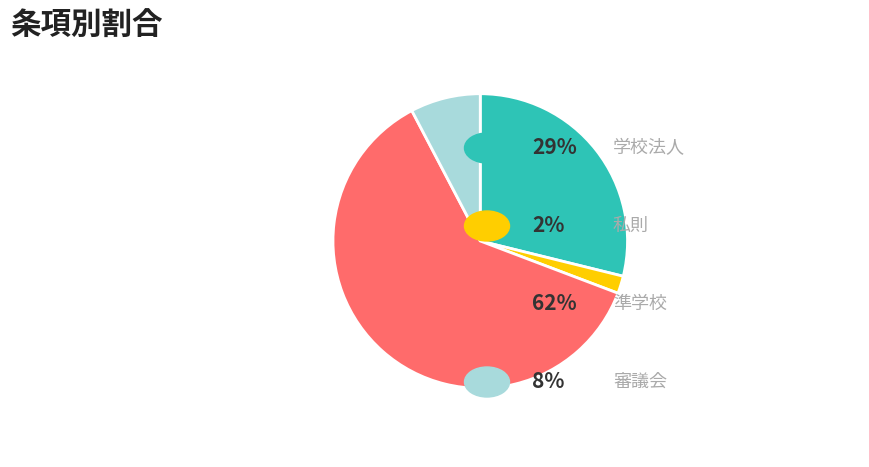

Is there any slice that represents more than half of the pie?

Yes